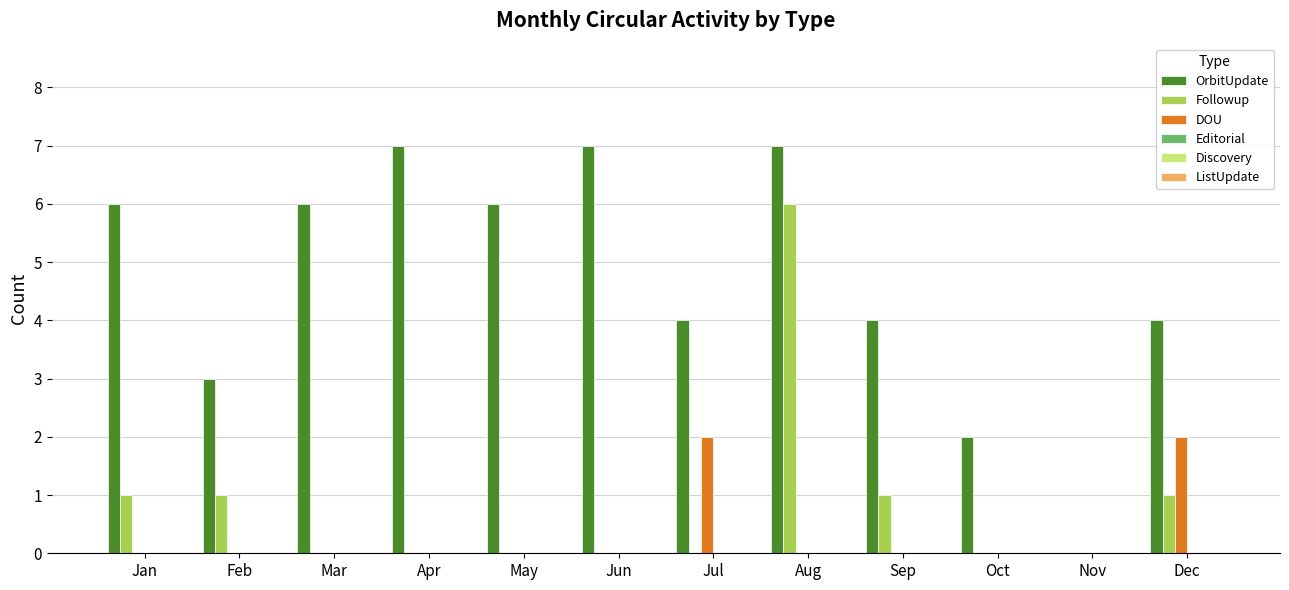

What is the total value across all series at Sep?

5